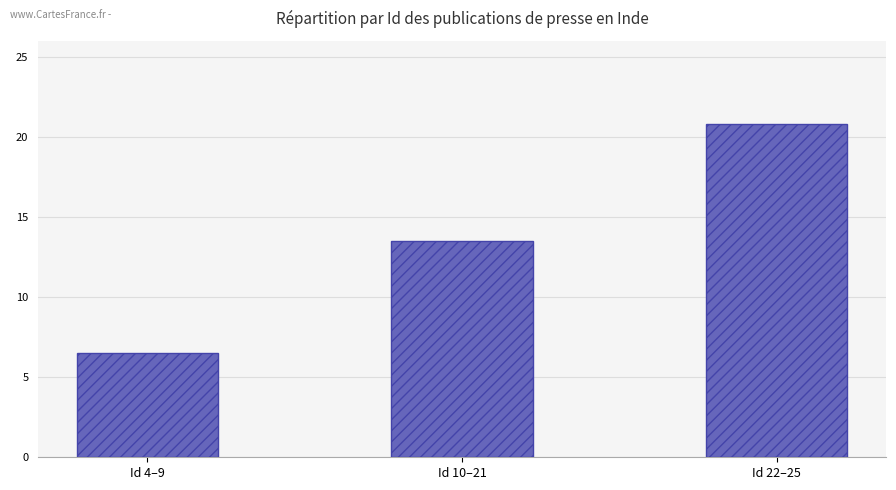

What is the sum of the values at Id 4–9 and Id 10–21?

20.0